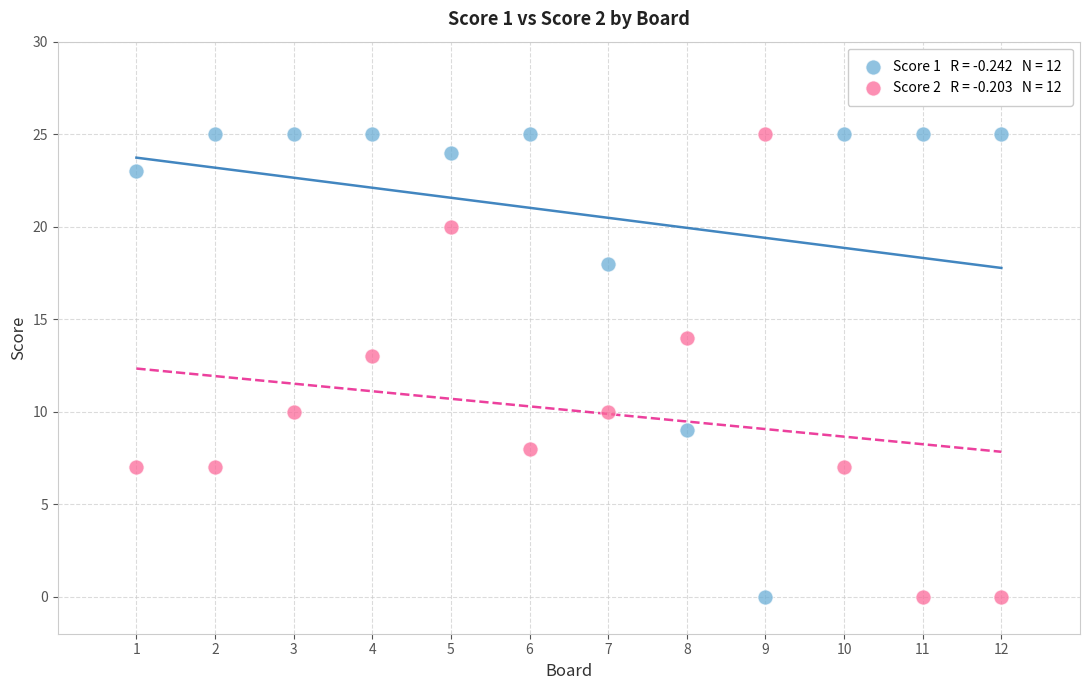

Across all data points, what is the range of X values (max minus min)?

11